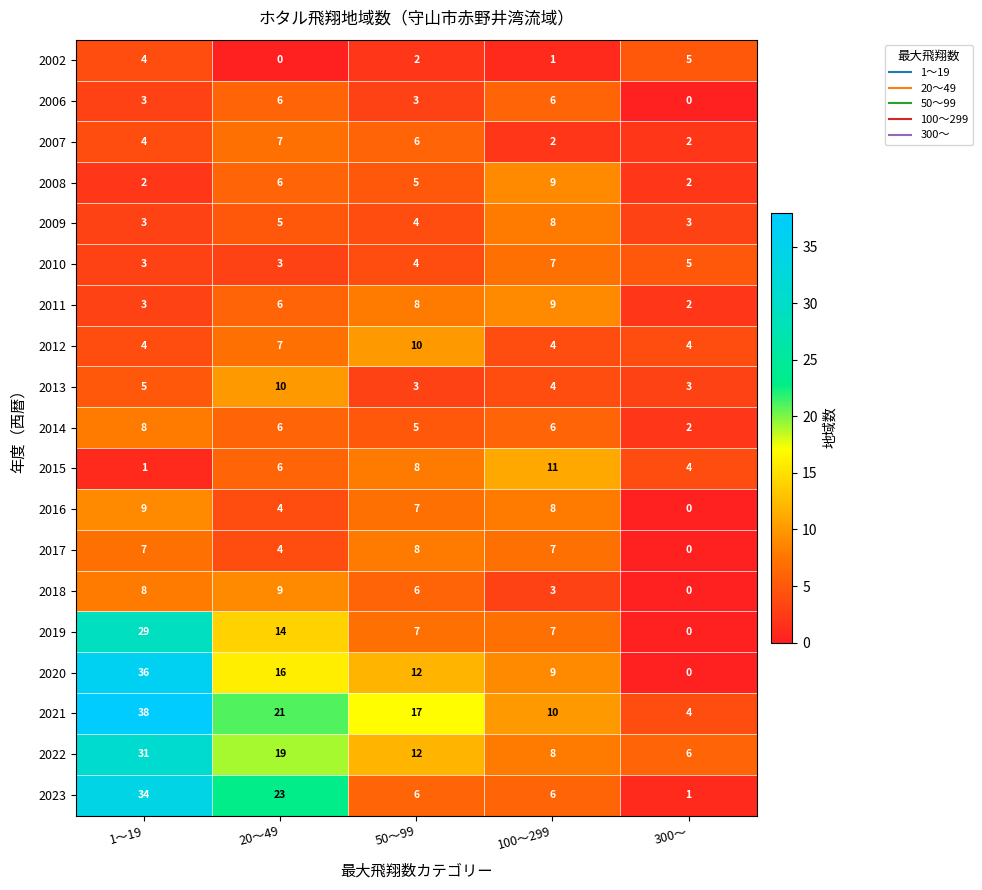

Count the 2010 values in the range 3 to 5.

4